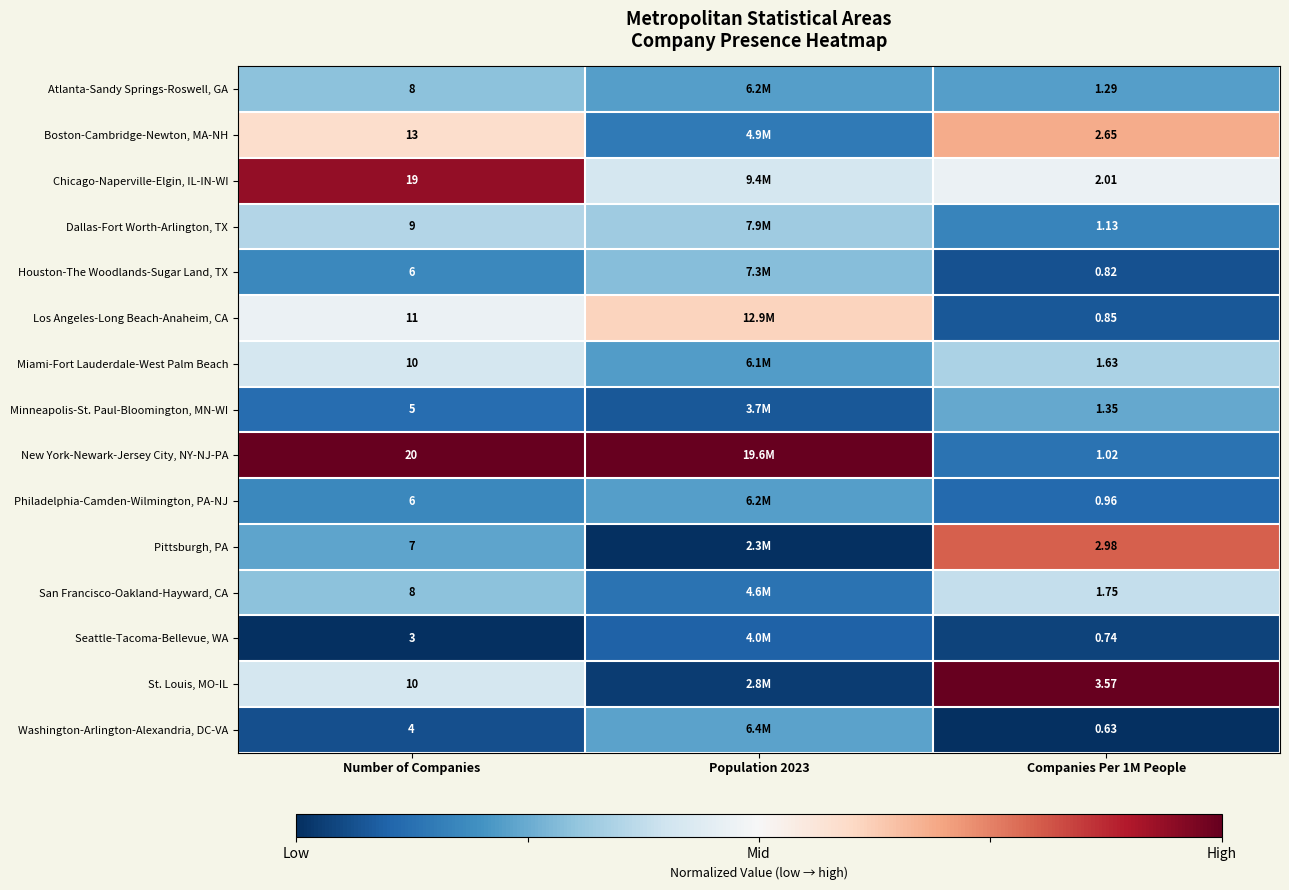

Between Number of Companies and Companies Per 1M People, which series saw the biggest shift?

New York-Newark-Jersey City, NY-NJ-PA